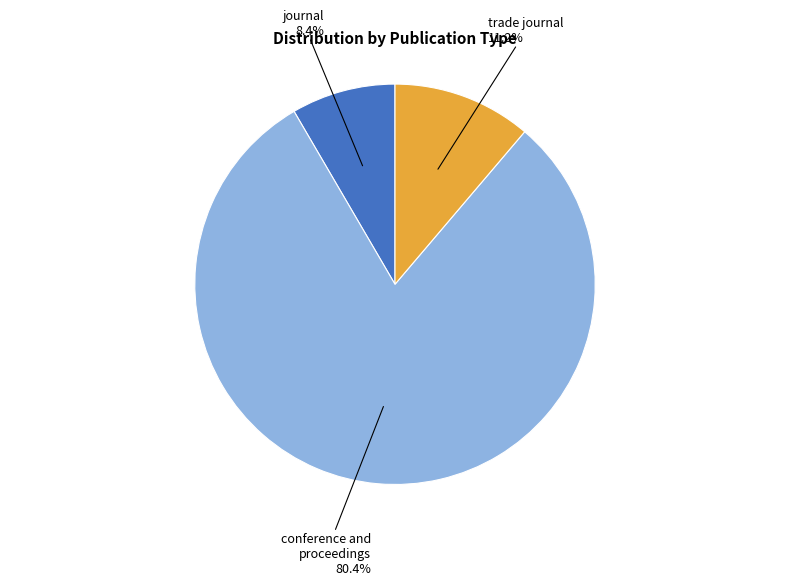

How many slices are in this pie chart?

3